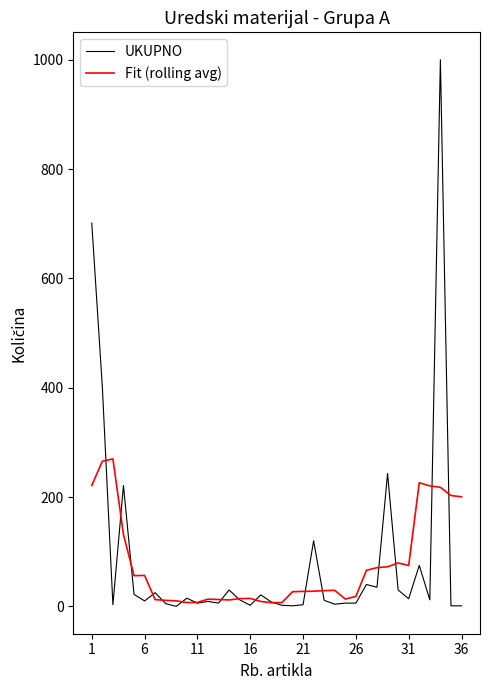

Which series has the largest total across all categories?

UKUPNO